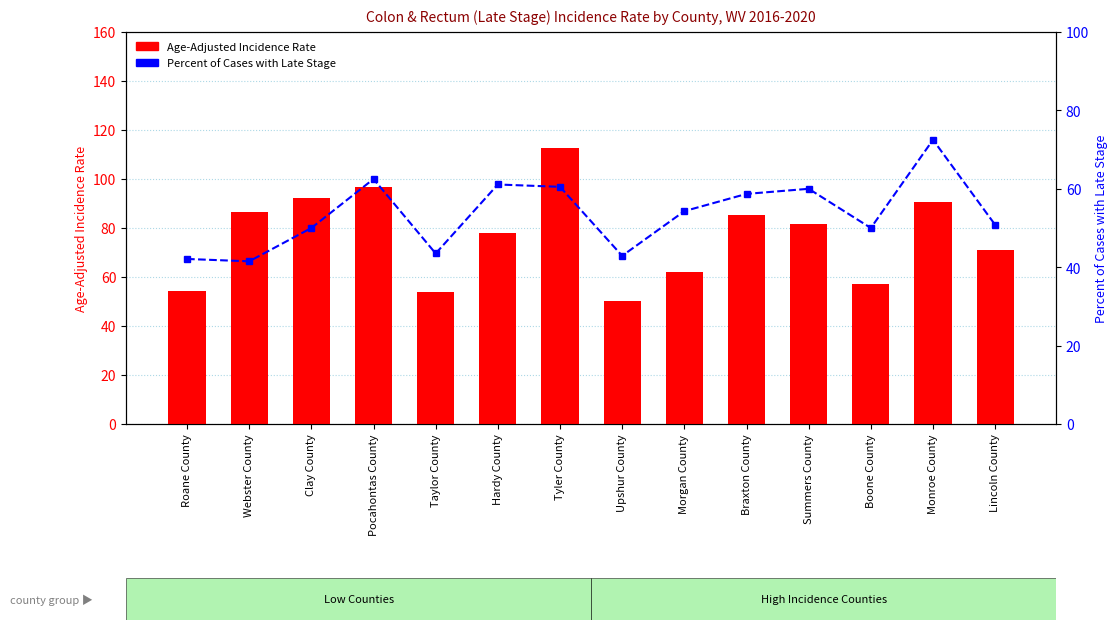

At which category is the sum across all series the highest?

Tyler County